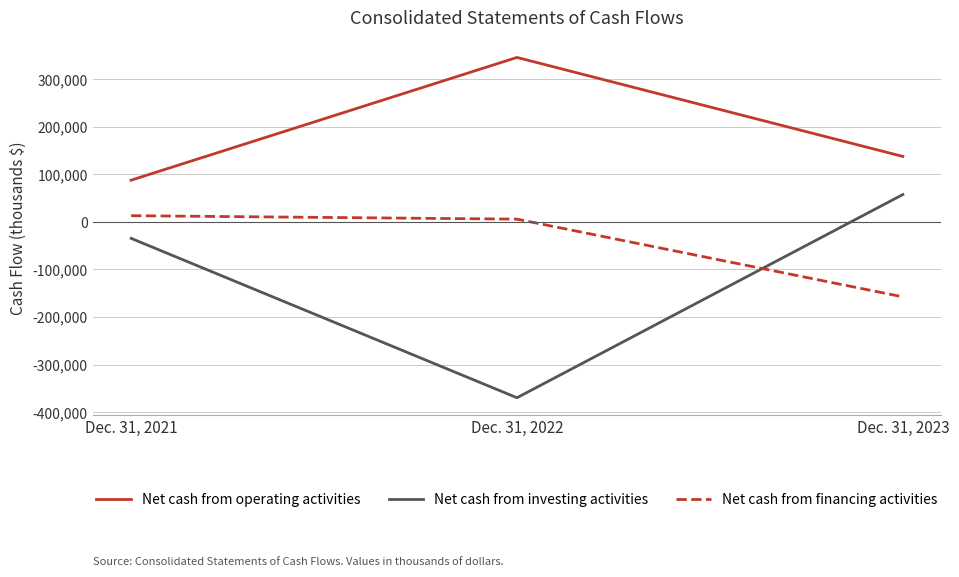

What is the difference between the maximum and minimum values in the Net cash from operating activities series?

258027